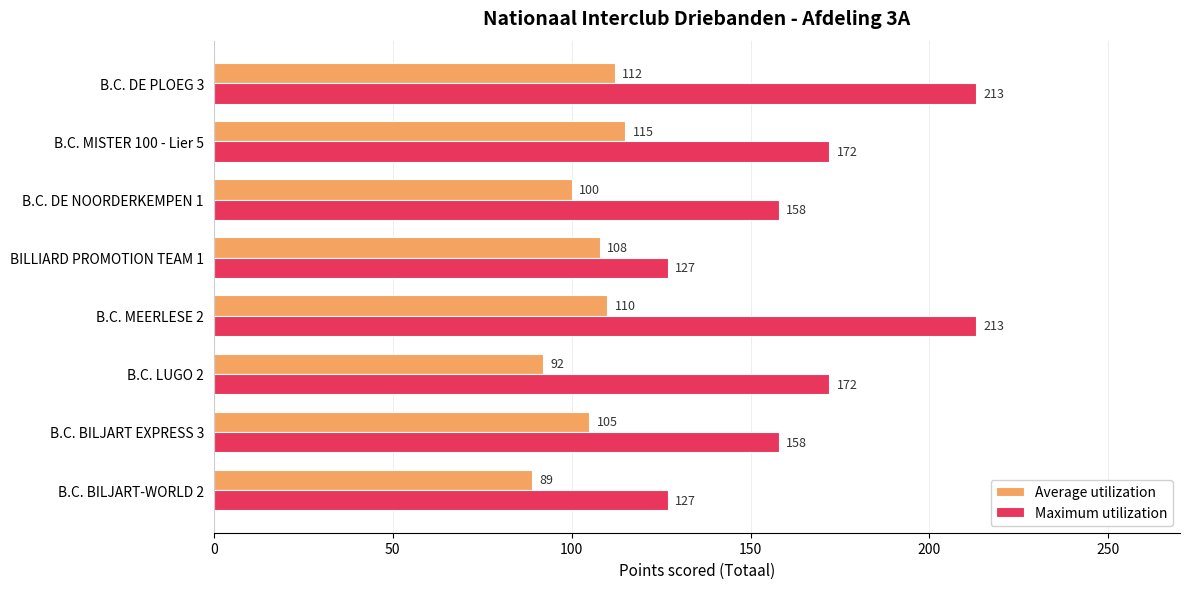

Rank the categories by Average utilization value from lowest to highest.

B.C. BILJART-WORLD 2, B.C. LUGO 2, B.C. DE NOORDERKEMPEN 1, B.C. BILJART EXPRESS 3, BILLIARD PROMOTION TEAM 1, B.C. MEERLESE 2, B.C. DE PLOEG 3, B.C. MISTER 100 - Lier 5